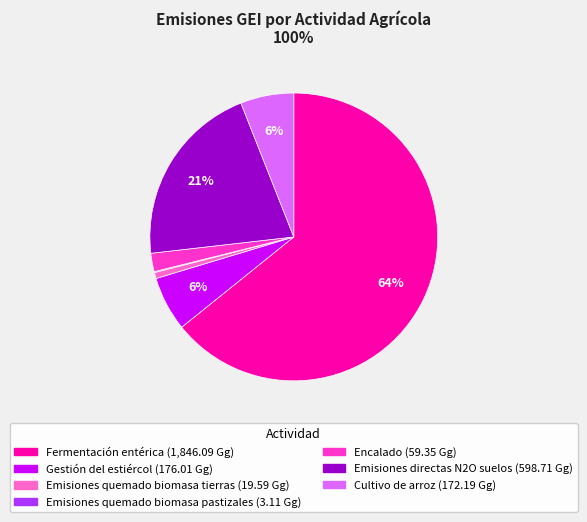

Which has a higher value, Encalado or Fermentación entérica?

Fermentación entérica